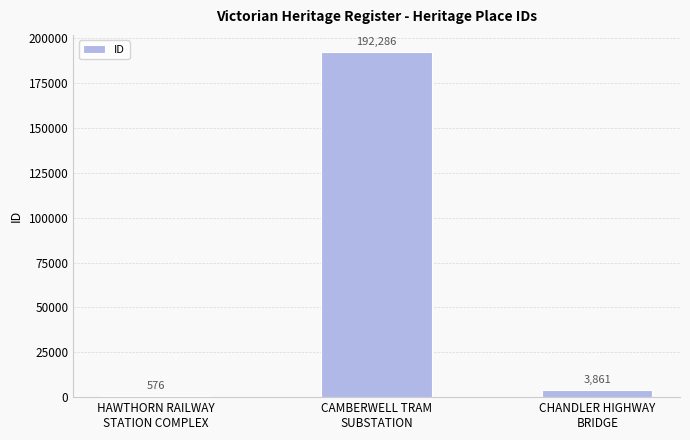

Between CHANDLER HIGHWAY
BRIDGE and HAWTHORN RAILWAY
STATION COMPLEX, which is larger?

CHANDLER HIGHWAY
BRIDGE